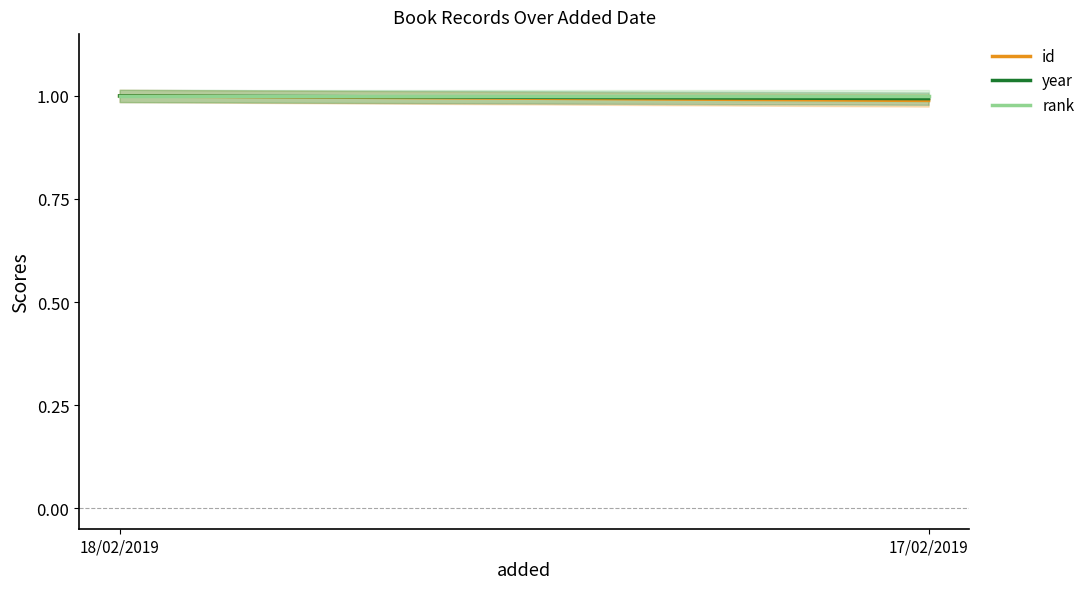

Reading left to right, transcribe all the data shown in this chart.

id: 18/02/2019=1.0	17/02/2019=1.0
year: 18/02/2019=1.0	17/02/2019=1.0
rank: 18/02/2019=1.0	17/02/2019=1.0